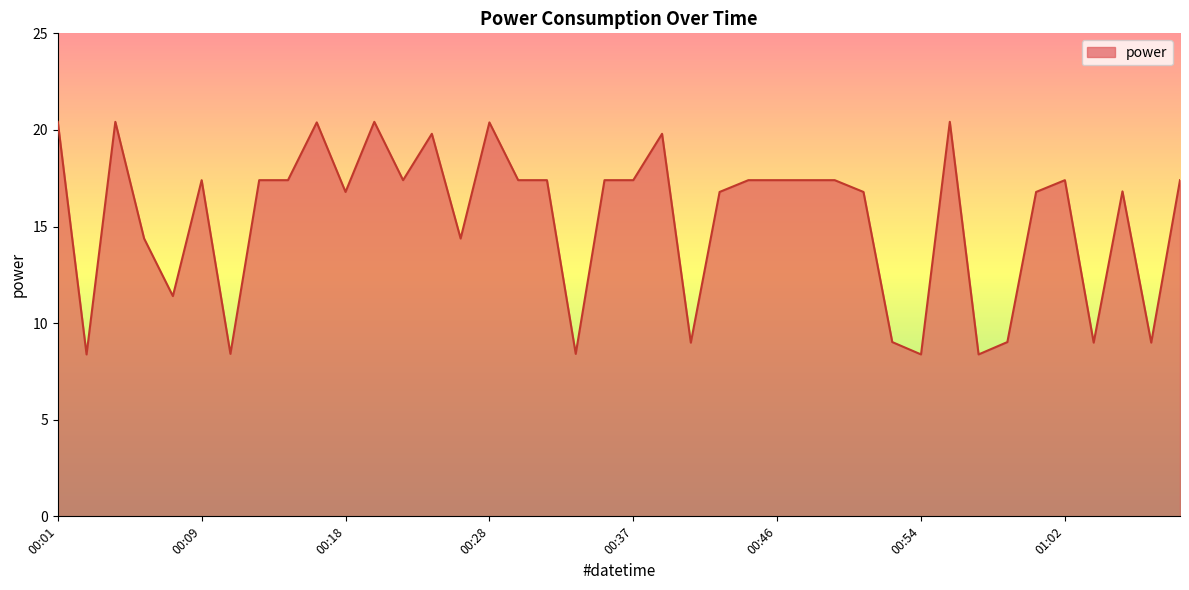

What is the difference between the maximum and minimum values?

12.0